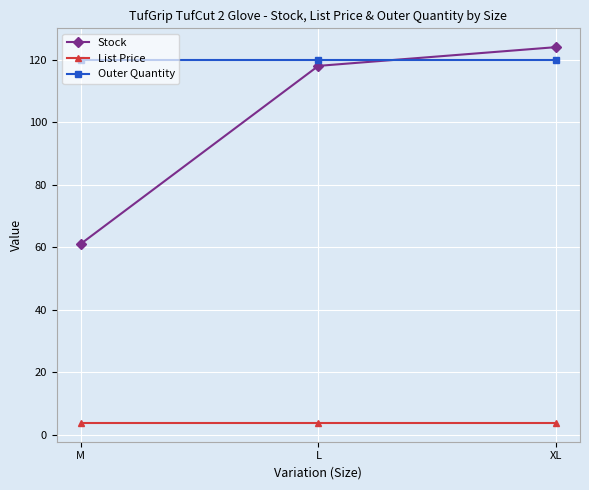

What is the smallest value displayed?

3.8